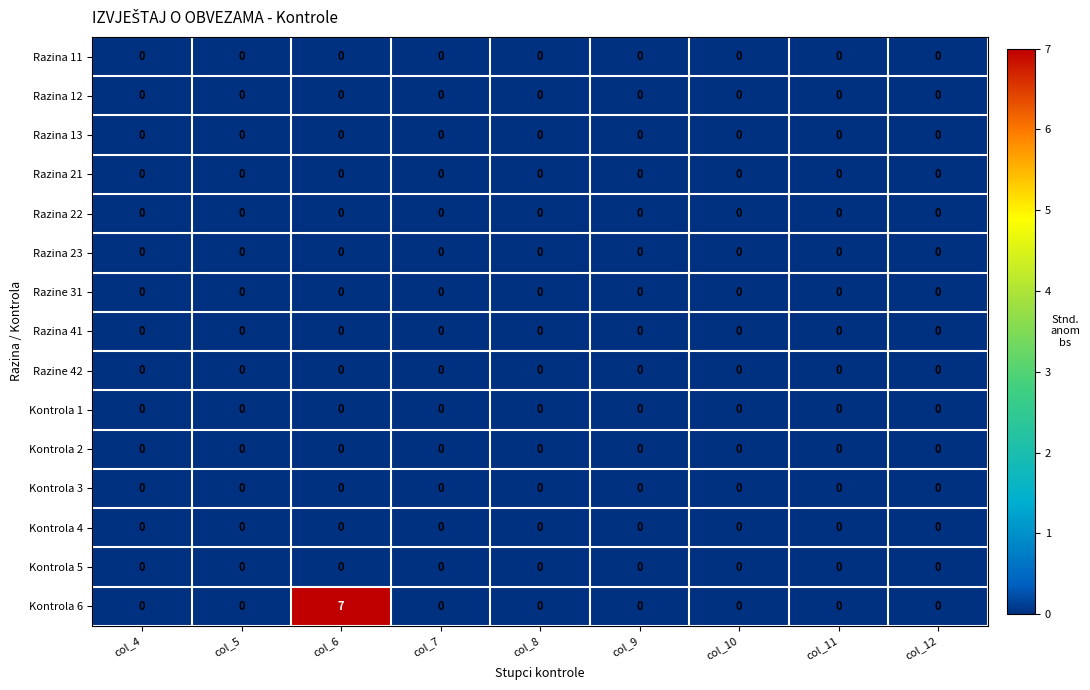

True or false: Razina 21 has a value of 0 at col_12.

True